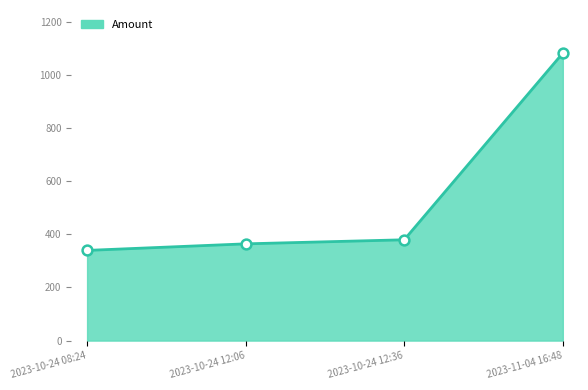

What is the change in value from 2023-10-24 12:36 to 2023-11-04 16:48?

+702.9